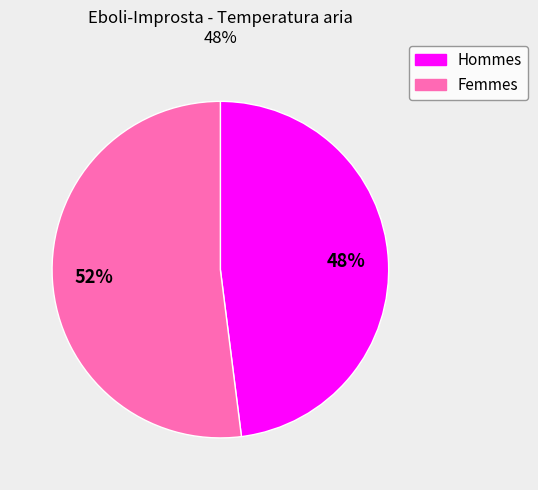

To the nearest percent, what is the average slice percentage?

50%